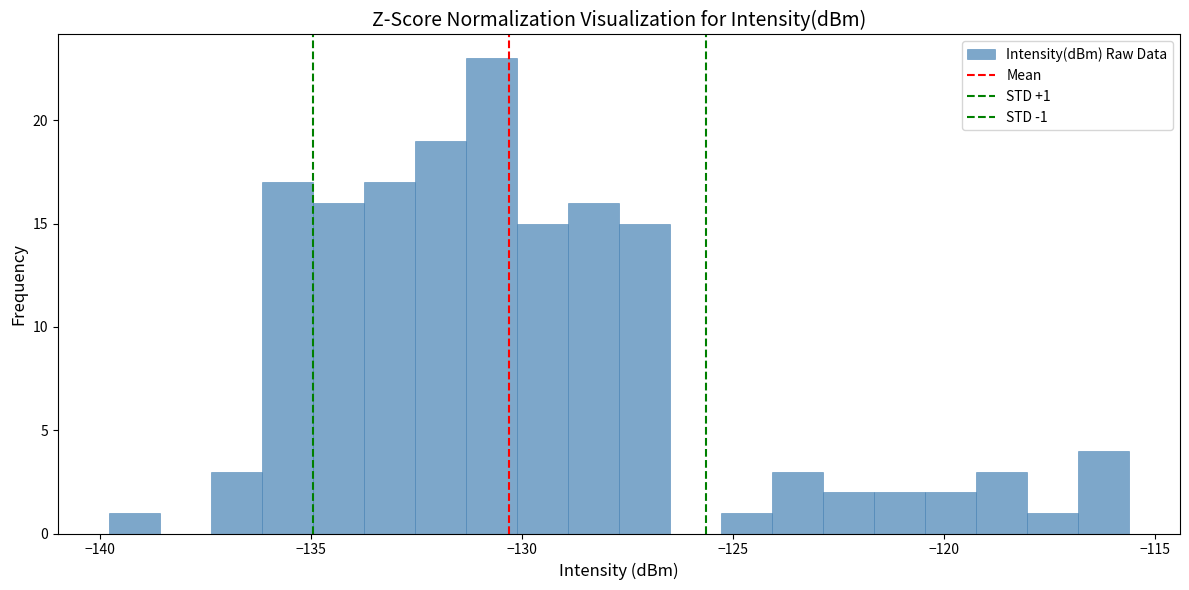

Around what value on the x-axis is the tallest bar? Give the approximate position of its centre, as read against the axis.

-130.5